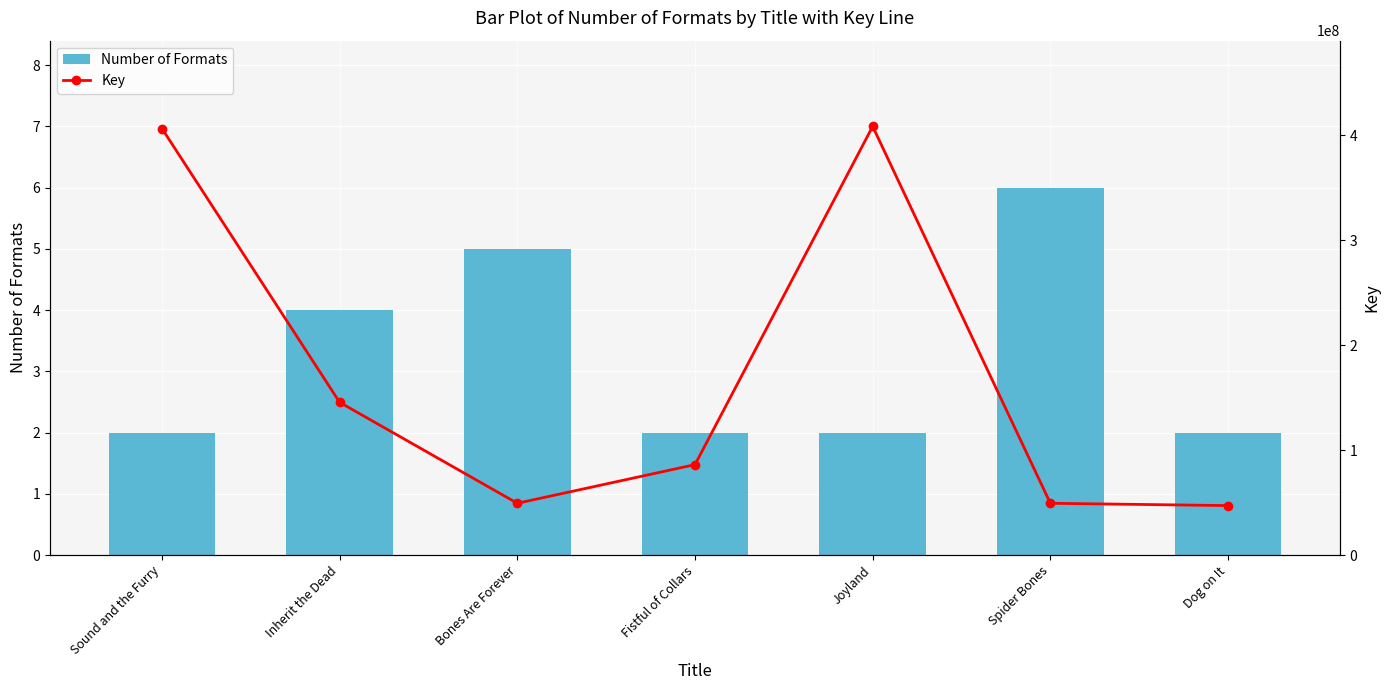

What is the spread (max minus min) of values at Joyland?

408580566